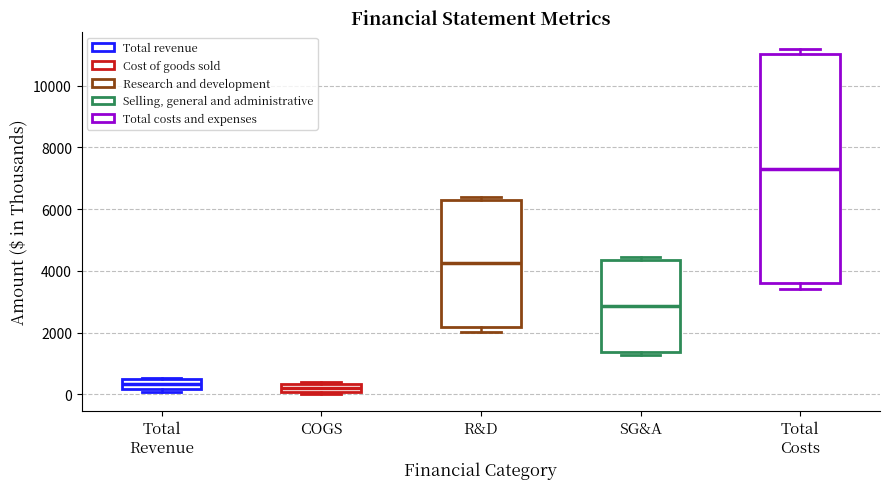

Comparing the boxes themselves (not the whiskers), which one is the tallest?

Total Costs